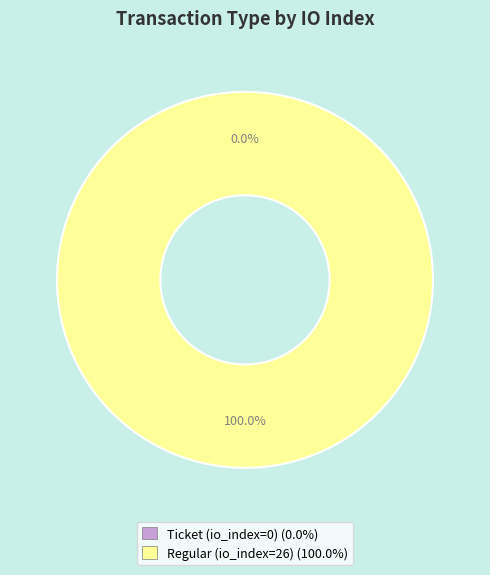

Which has a higher value, Ticket (io_index=0) or Regular (io_index=26)?

Regular (io_index=26)